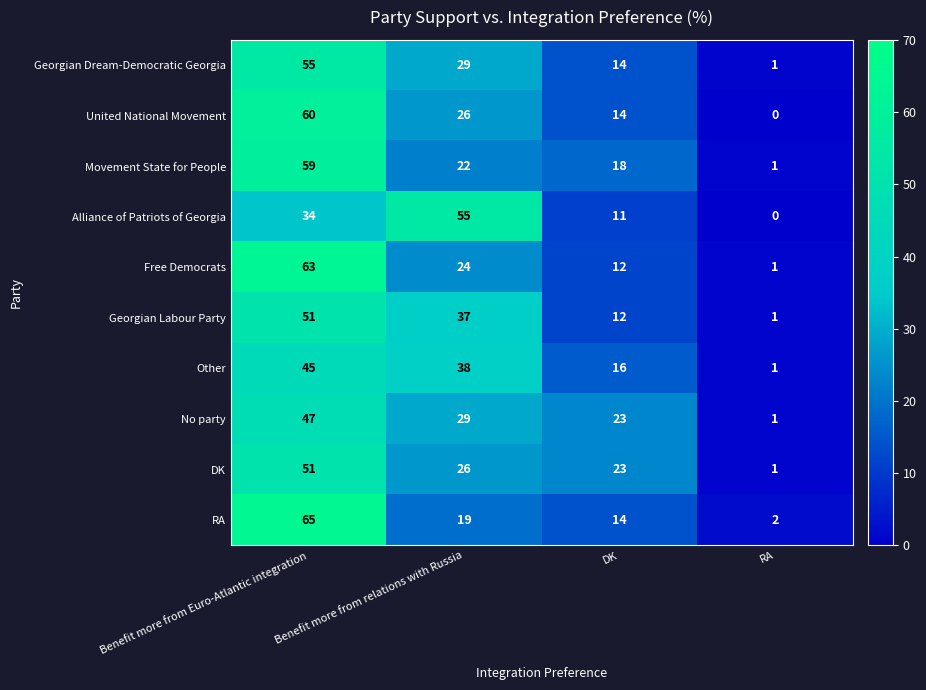

Which series has the widest spread of values?

RA